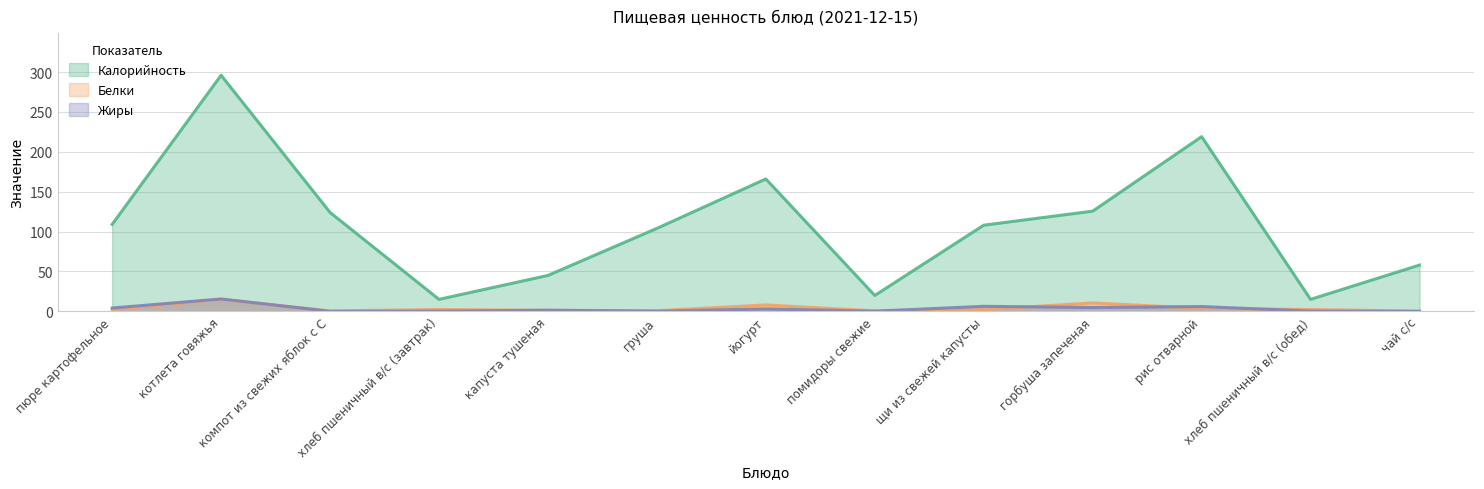

Which series has the largest range (max minus min)?

Калорийность